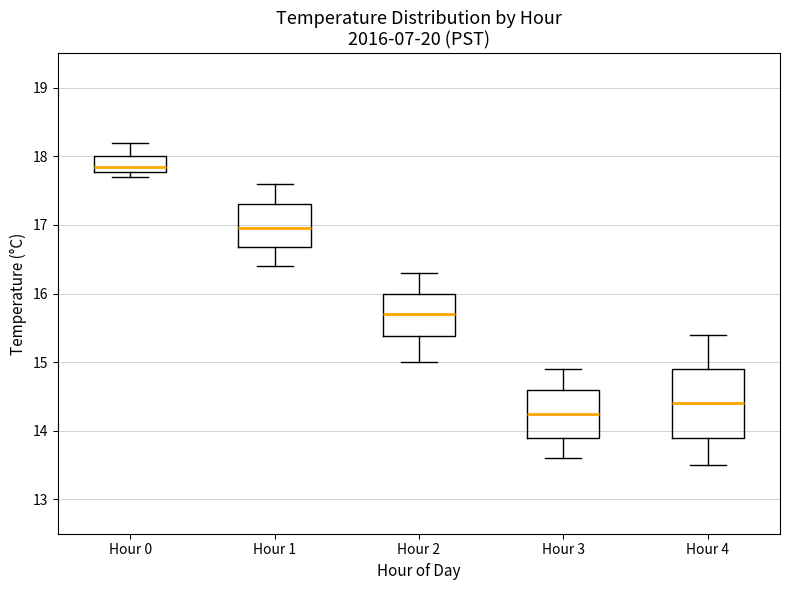

Which box's median line is the highest?

Hour 0